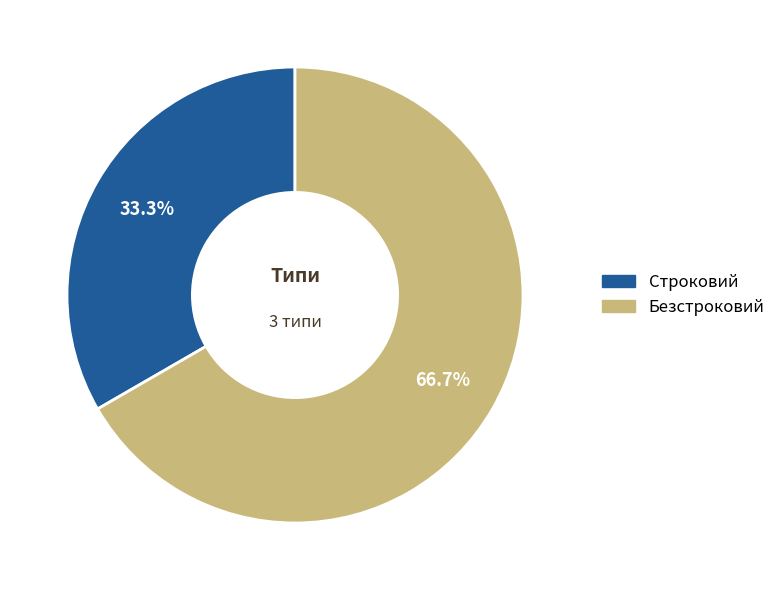

How much of the chart is everything except Строковий?

66.7%